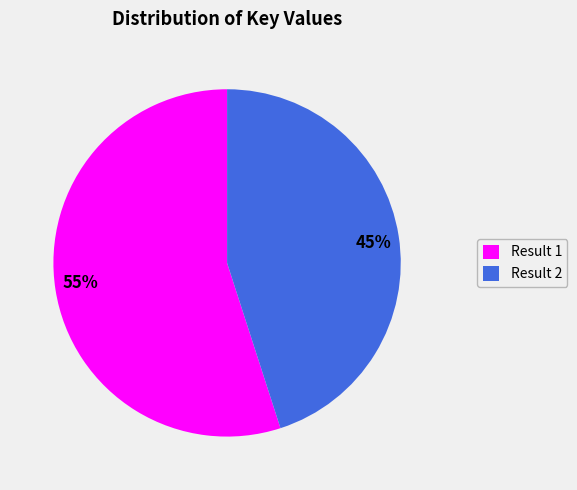

Between 45% and 55%, which is larger?

55%